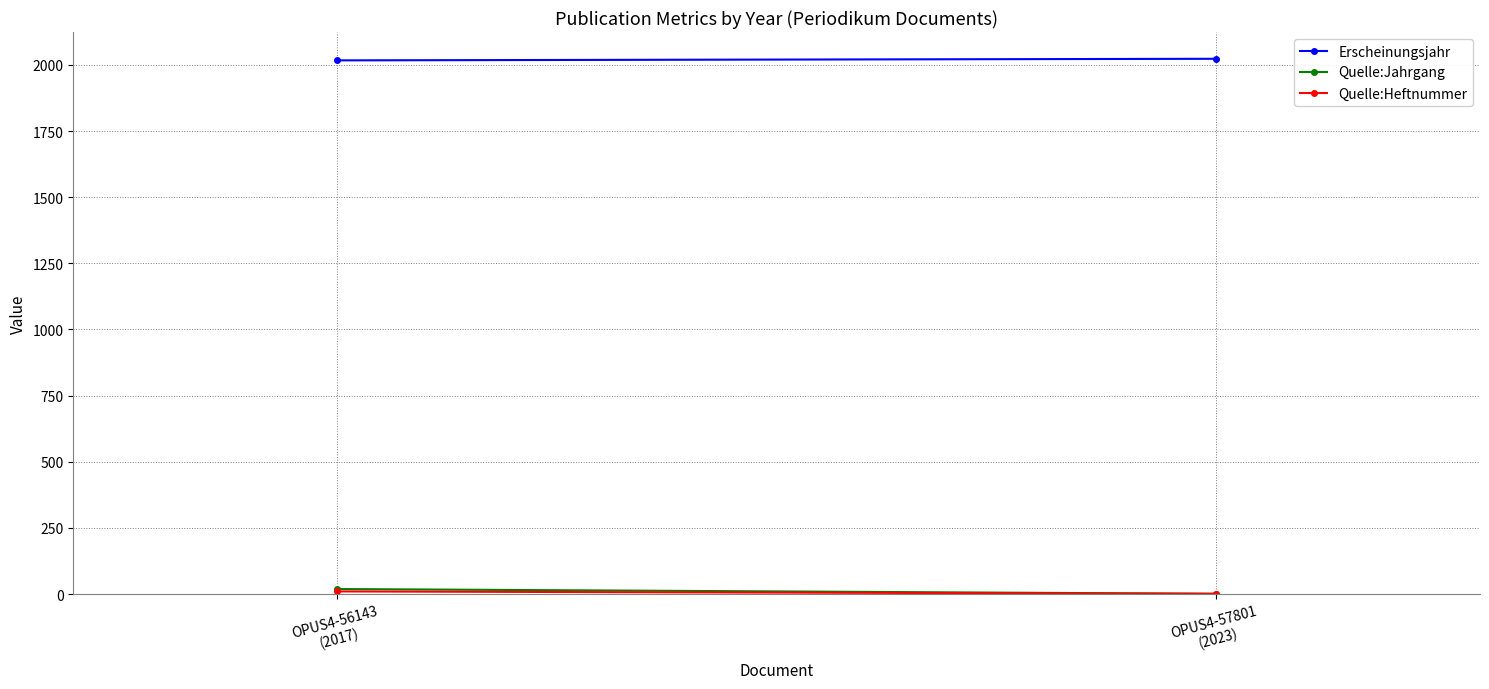

True or false: Erscheinungsjahr has a value of 718 at OPUS4-56143
(2017).

False